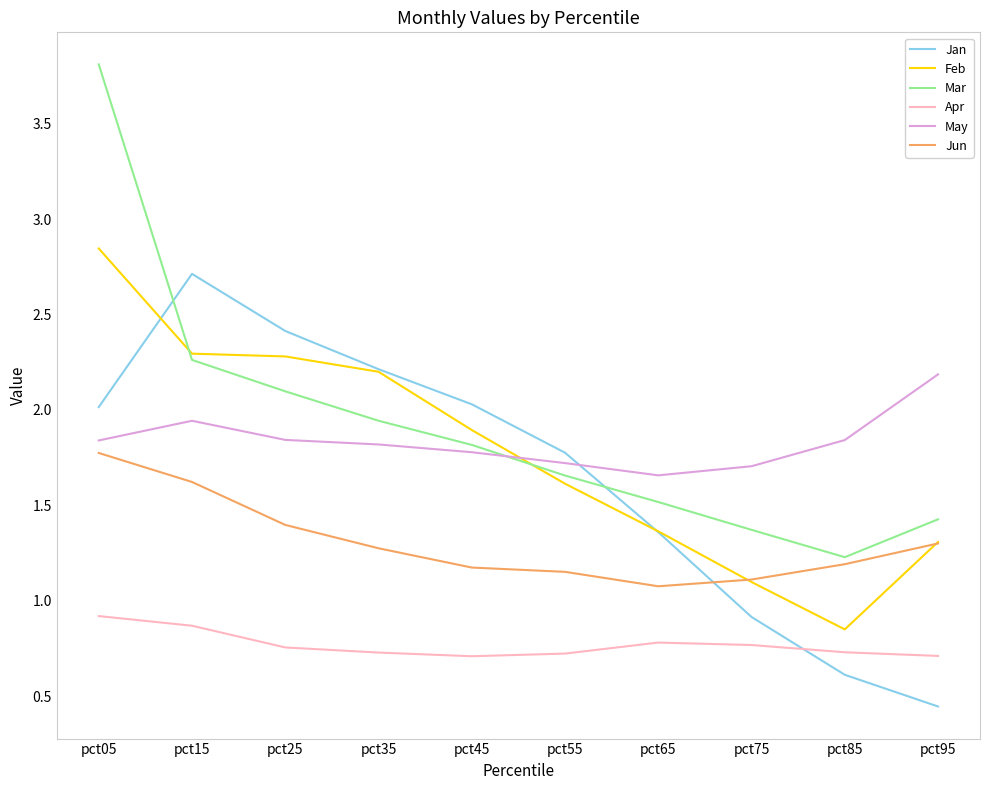

Between which two adjacent categories do Jun and Jan first intersect?

pct65 and pct75